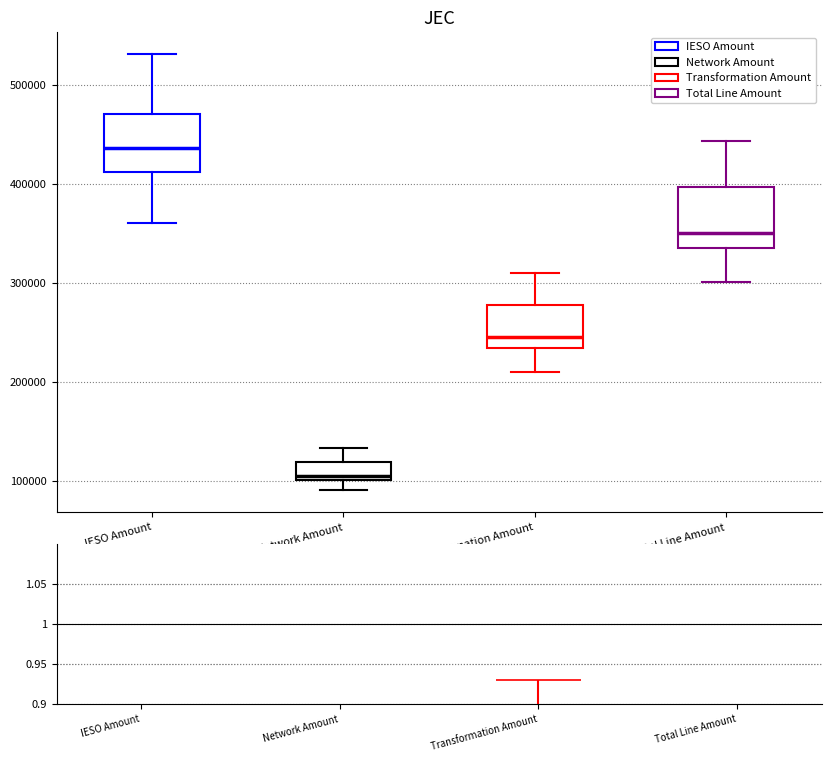

Which box's median line is the highest?

IESO Amount